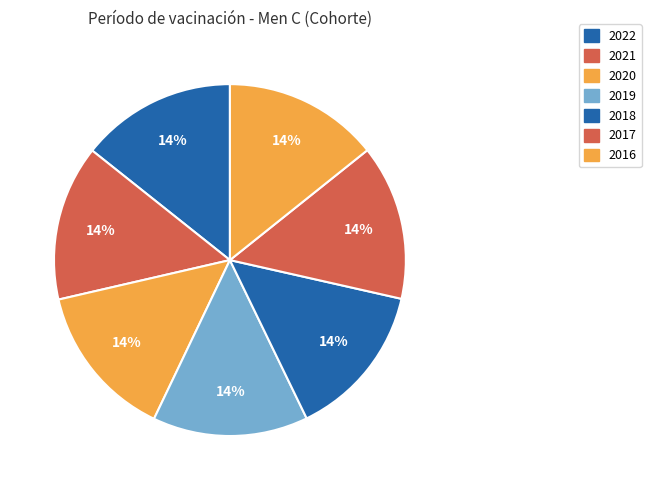

What is the largest slice in the pie chart?

2022